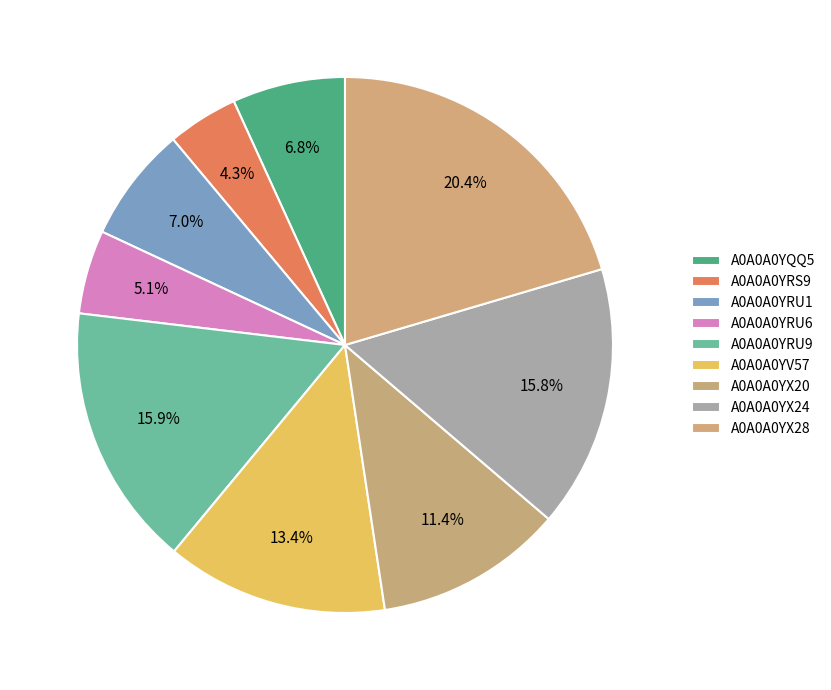

Count the number of slices in the pie.

9